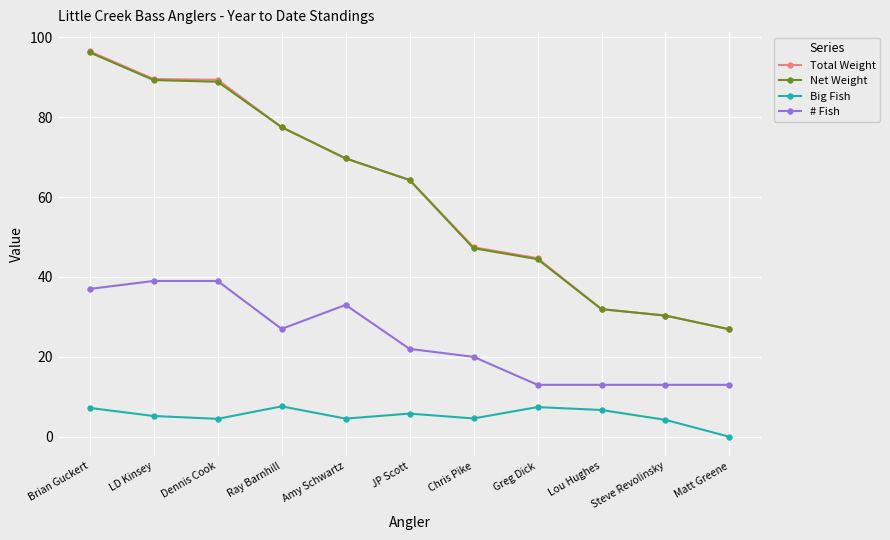

Which series has the largest range (max minus min)?

Total Weight